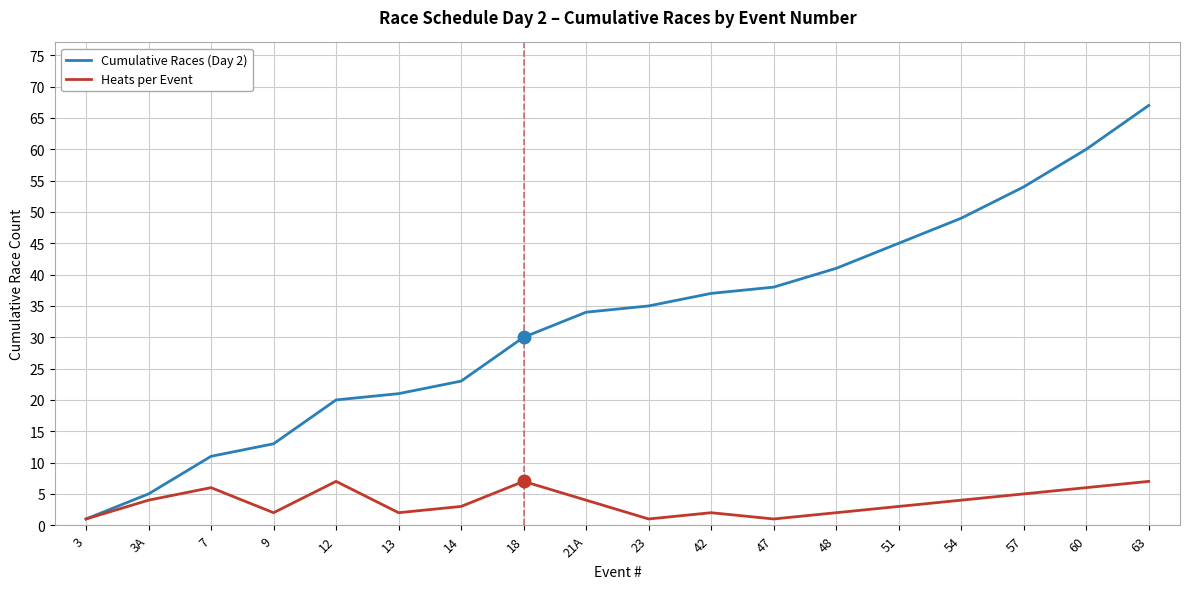

True or false: Cumulative Races (Day 2) has a value of 19 at 48.

False